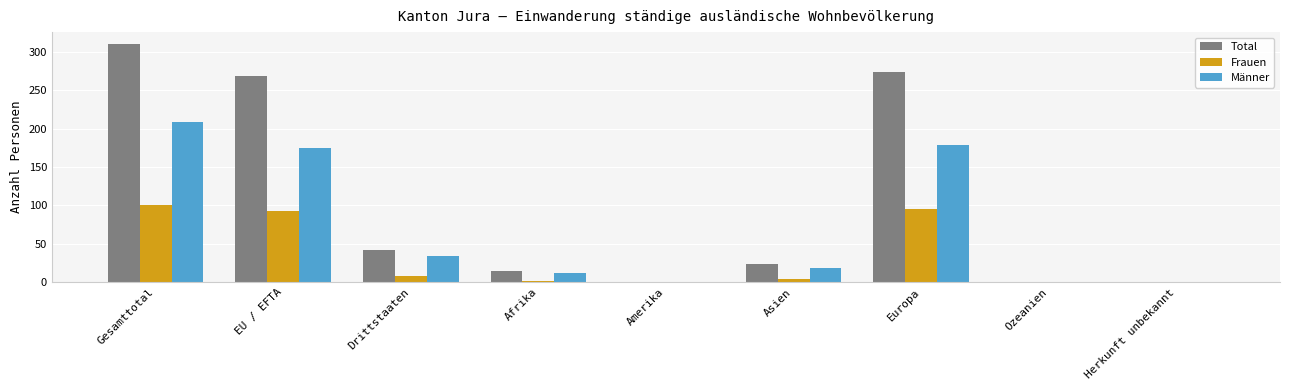

Reading left to right, extract all data points from this chart.

Total: 310	268	42	14	0	23	273	0	0
Frauen: 101	93	8	2	0	4	95	0	0
Männer: 209	175	34	12	0	19	178	0	0